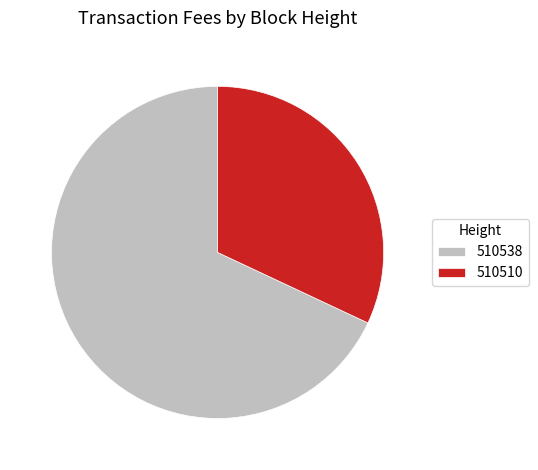

Rank the categories by value from lowest to highest.

510510, 510538